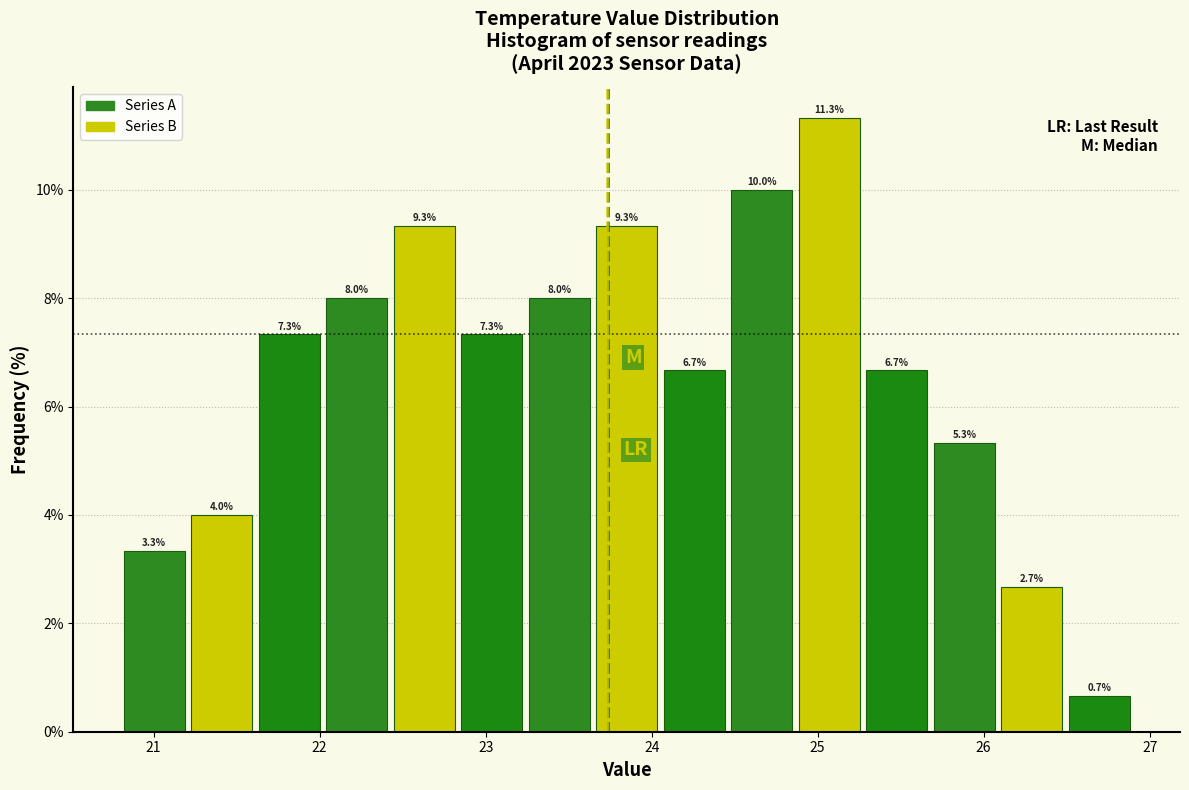

Reading left to right, transcribe this chart: for each bar, give the range it covers on the x-axis and its height. The bar edges are not printed on the chart, so give them approximately, as read against the axis.

20.8 to 21.2: 3.3
21.2 to 21.6: 4.0
21.6 to 22.0: 7.3
22.0 to 22.4: 8.0
22.4 to 22.8: 9.3
22.8 to 23.2: 7.3
23.2 to 23.6: 8.0
23.6 to 24.1: 9.3
24.1 to 24.5: 6.7
24.5 to 24.9: 10.0
24.9 to 25.3: 11.3
25.3 to 25.7: 6.7
25.7 to 26.1: 5.3
26.1 to 26.5: 2.7
26.5 to 26.9: 0.7